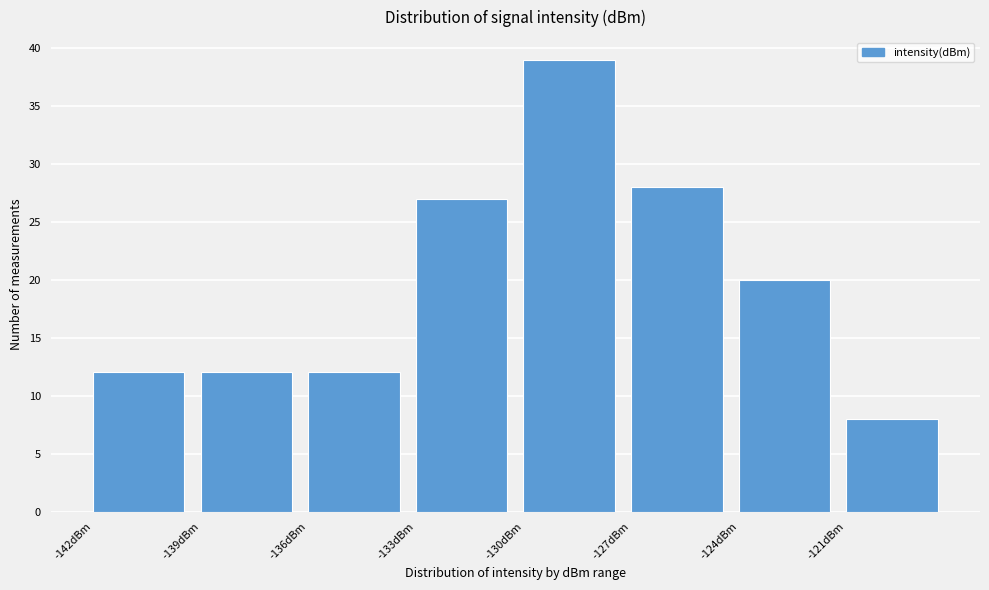

What is the height of the bar covering -127 to -124 on the x-axis? The values are not printed on the chart, so give them approximately, as read against the axis.

28